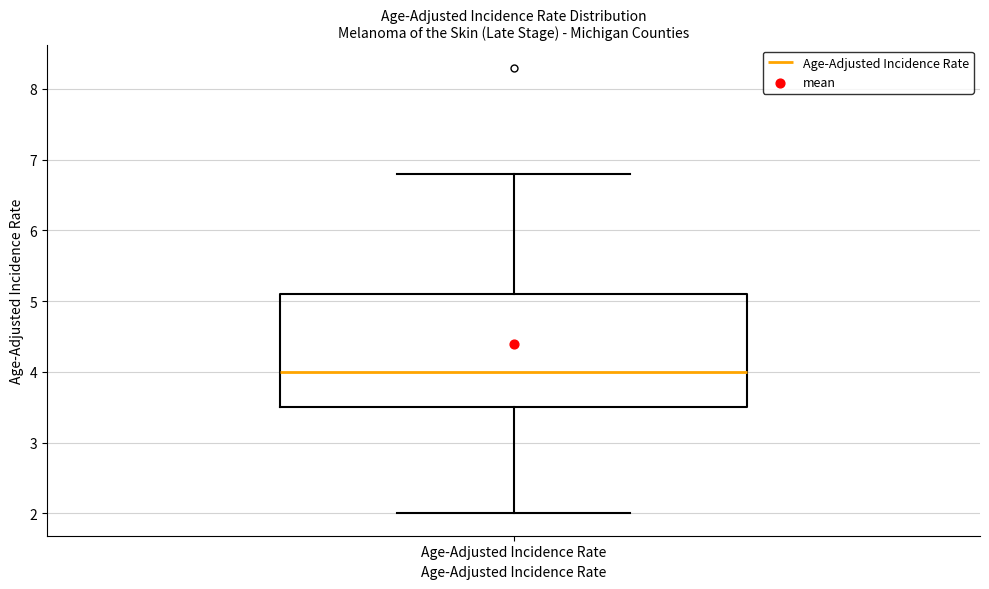

Read this box plot against the y-axis: the position of the median line, the range covered by the box, and the ends of both whiskers. The values are not printed on the chart, so give them approximately, as read against the axis.

median 4.0, box 3.5 to 5.1, whiskers 2.0 to 6.8